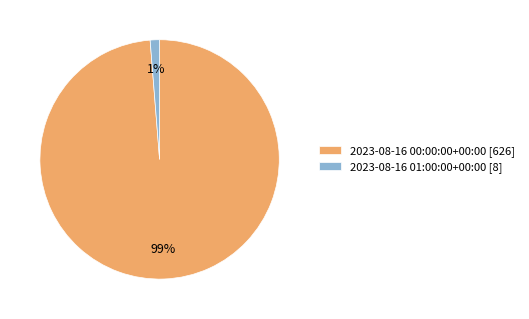

To the nearest percent, what portion does 2023-08-16 01:00:00+00:00 represent?

1%